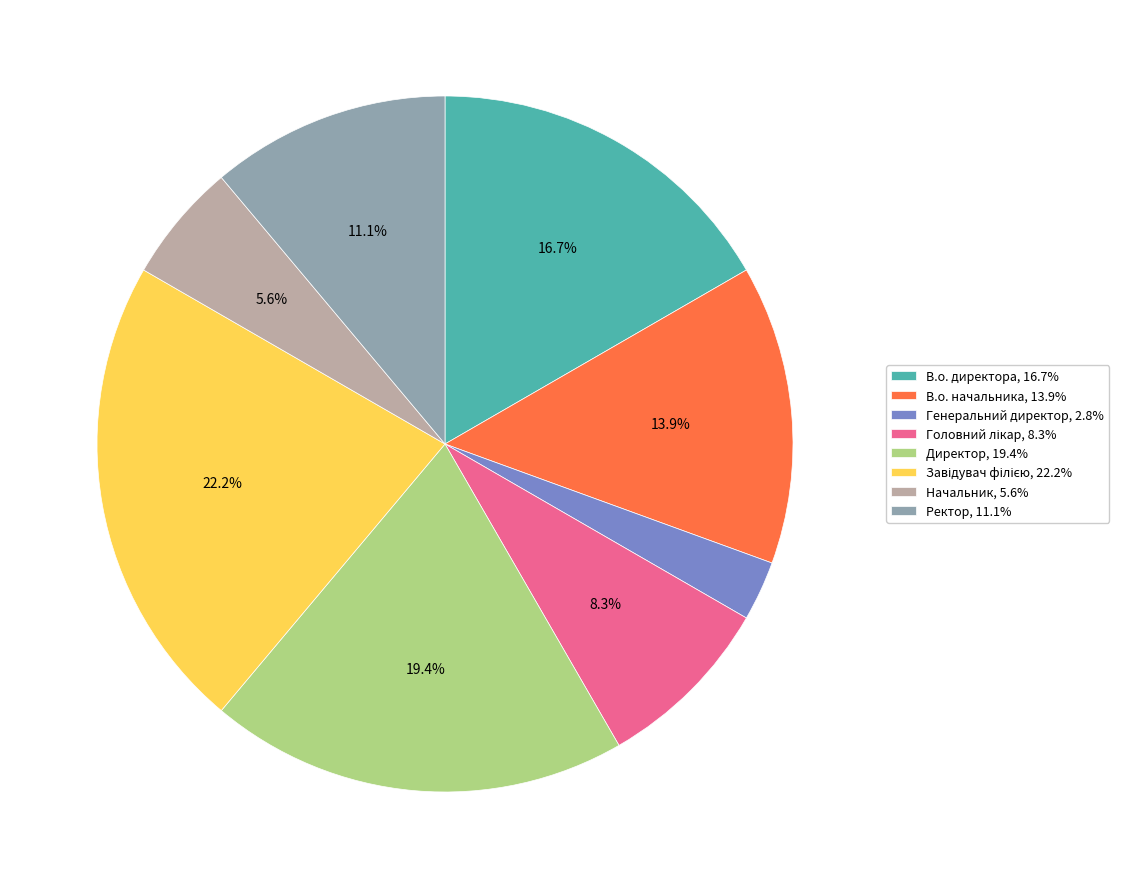

What is the total percentage of В.о. начальника, 13.9% and Ректор, 11.1%?

25.0%